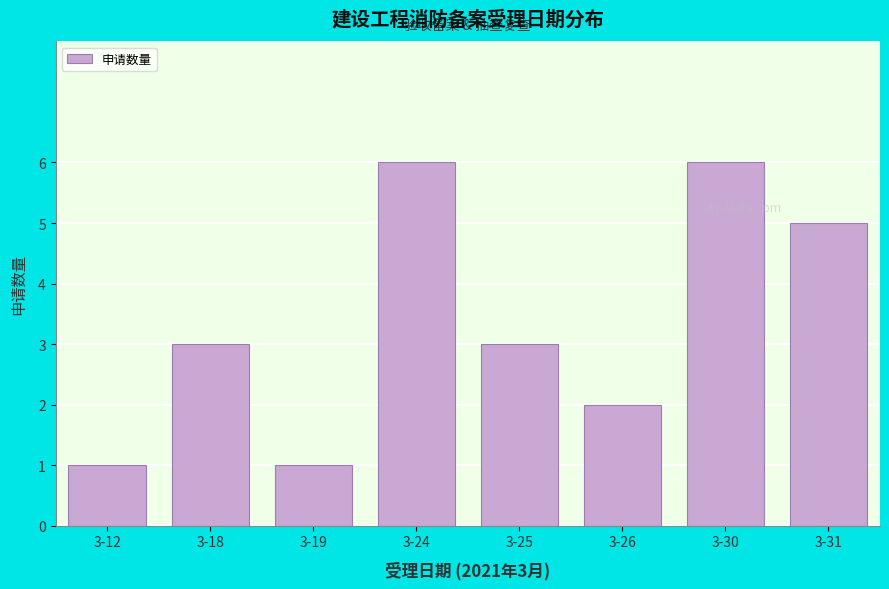

Reading left to right, what are all the values shown in this chart?

1	3	1	6	3	2	6	5